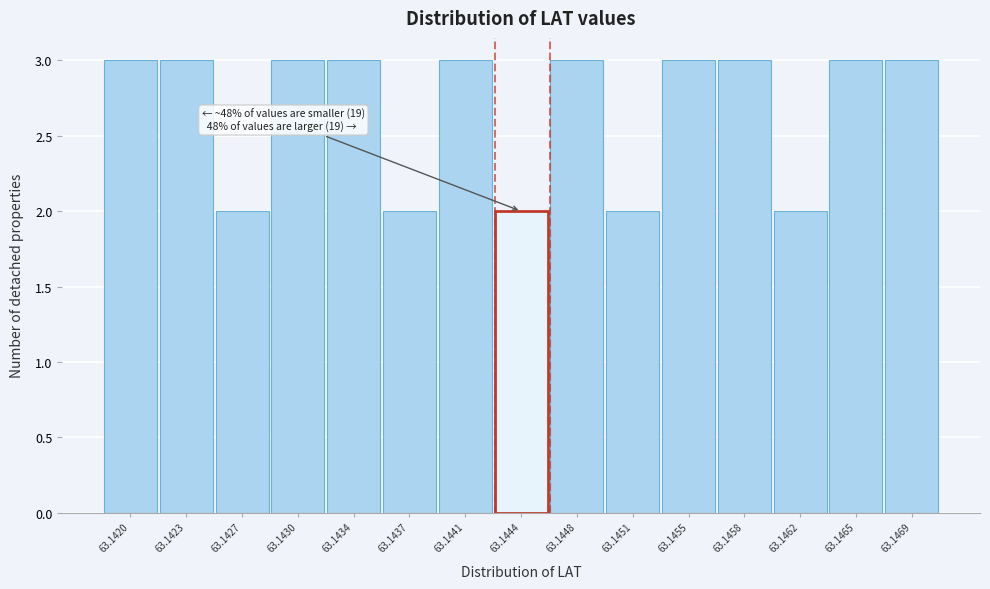

Reading left to right, transcribe all the data shown in this chart.

3	3	2	3	3	2	3	2	3	2	3	3	2	3	3